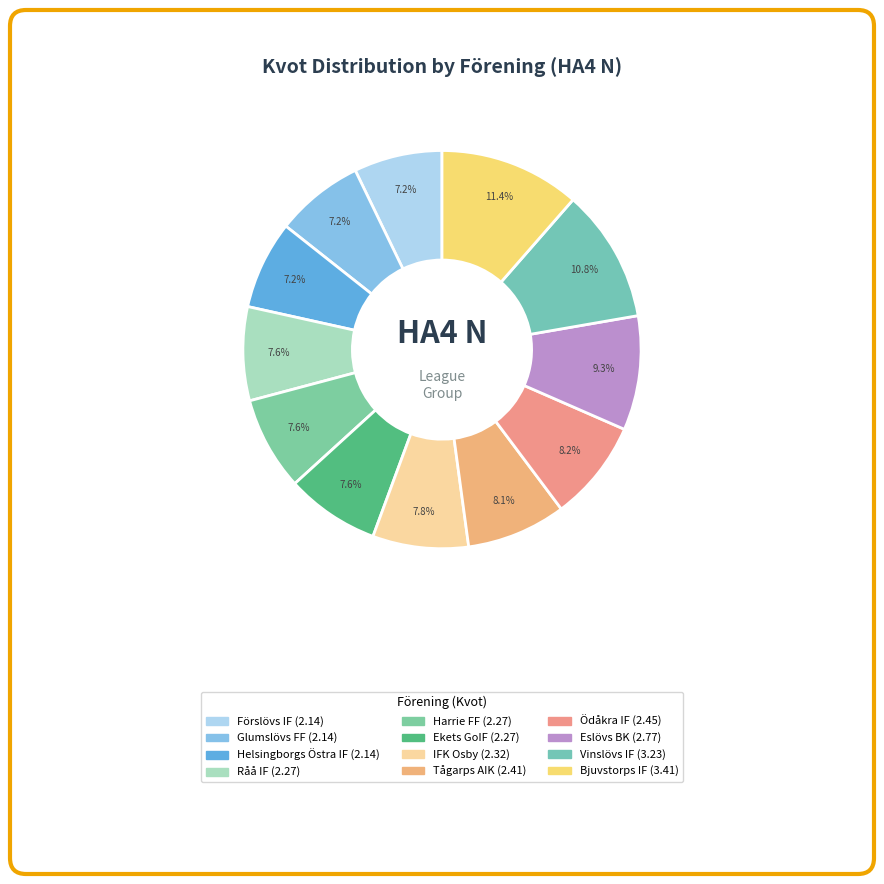

What is the ratio of the value at Glumslövs FF to the value at Eslövs BK?

0.8